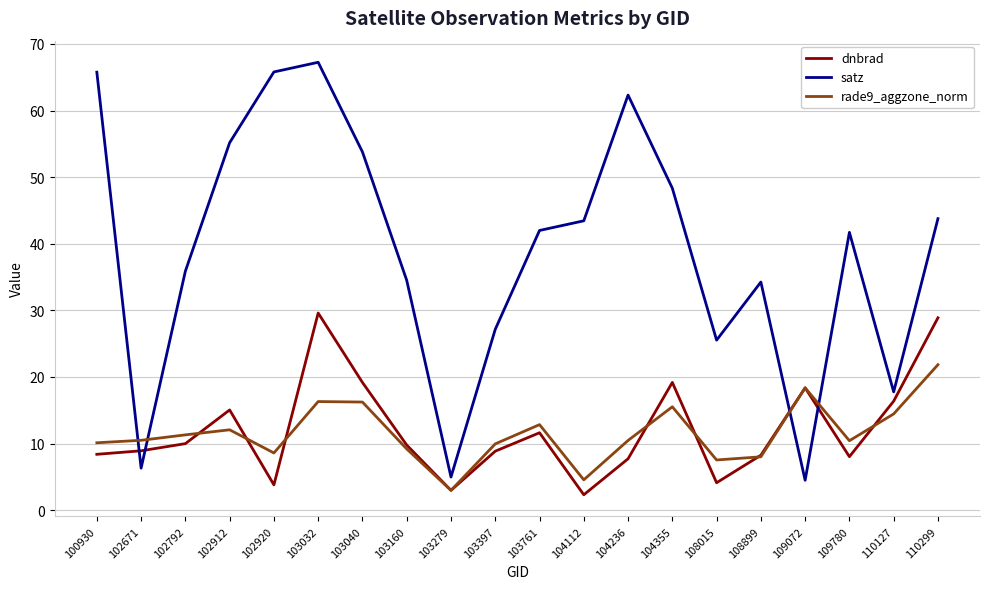

List the series in order of their peak value, lowest first.

rade9_aggzone_norm, dnbrad, satz